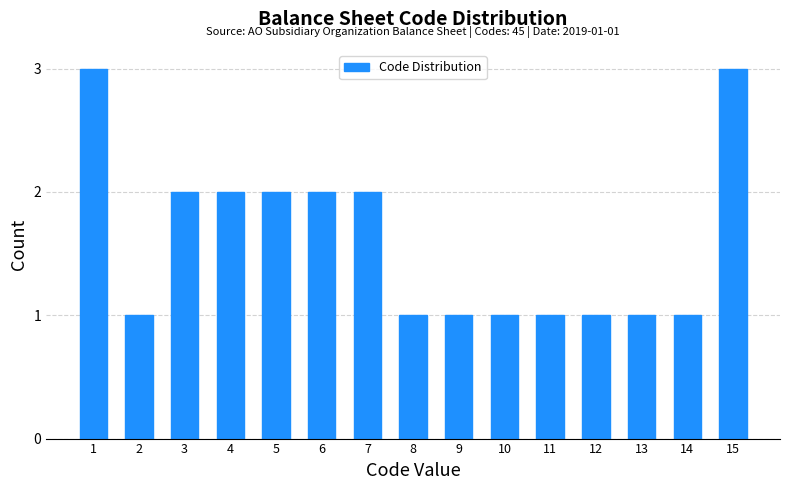

Reading left to right, list all the values displayed in this chart.

3	1	2	2	2	2	2	1	1	1	1	1	1	1	3